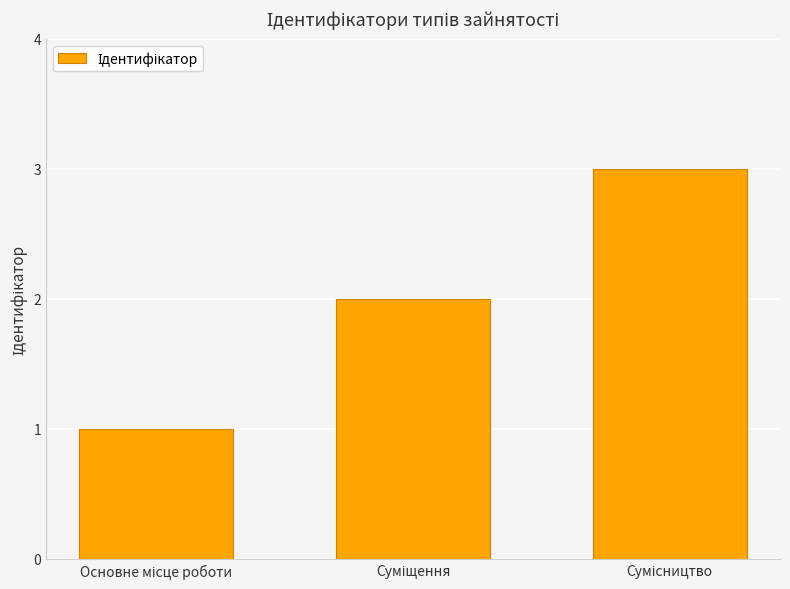

What is the maximum value shown in the chart?

3